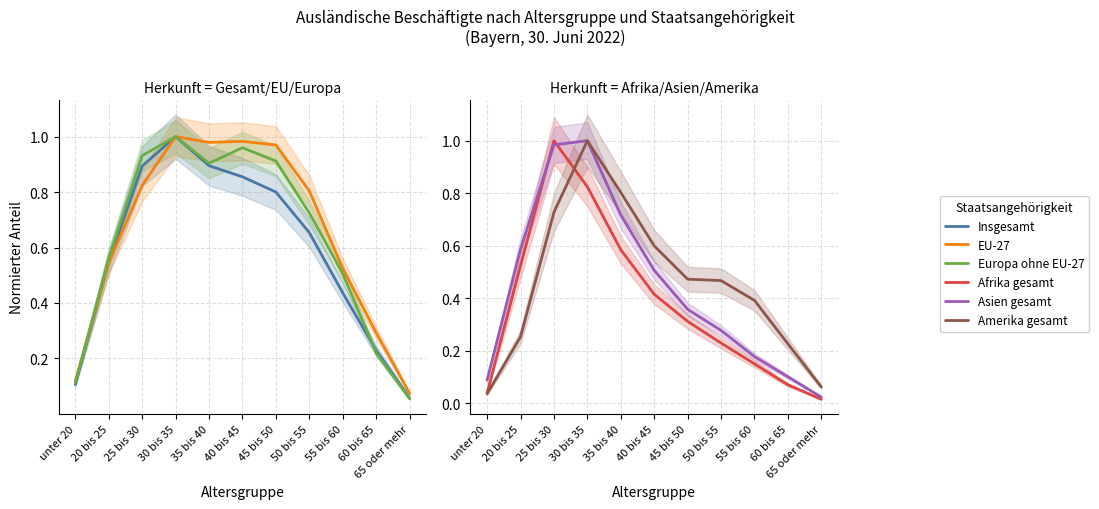

Reading left to right, extract all data points from this chart.

Insgesamt: 0.1	0.5	0.9	1.0	0.9	0.9	0.8	0.7	0.4	0.2	0.1
EU-27: 0.1	0.5	0.8	1.0	1.0	1.0	1.0	0.8	0.5	0.3	0.1
Europa ohne EU-27: 0.1	0.6	0.9	1.0	0.9	1.0	0.9	0.7	0.5	0.2	0.1
Afrika gesamt: 0.0	0.5	1.0	0.8	0.6	0.4	0.3	0.2	0.1	0.1	0.0
Asien gesamt: 0.1	0.6	1.0	1.0	0.7	0.5	0.4	0.3	0.2	0.1	0.0
Amerika gesamt: 0.0	0.3	0.7	1.0	0.8	0.6	0.5	0.5	0.4	0.2	0.1